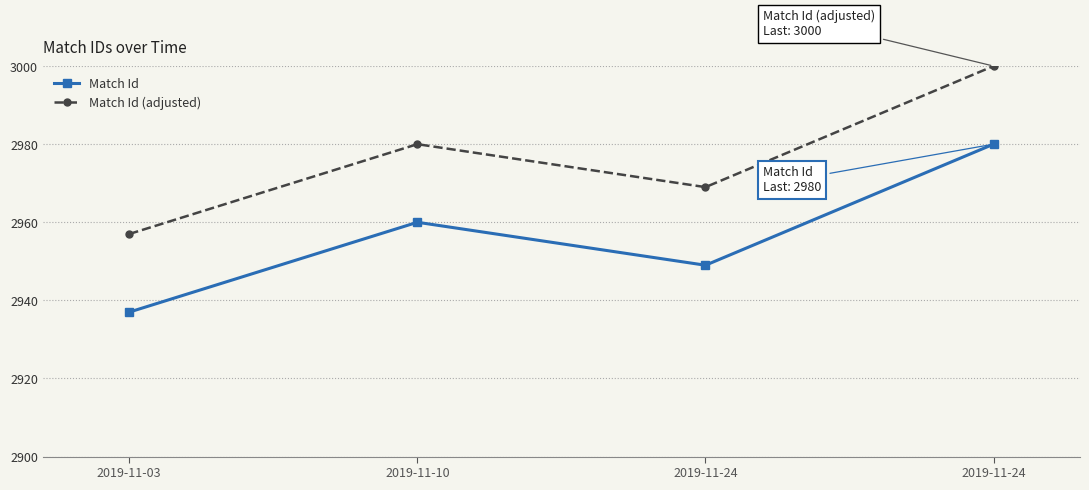

Count the number of categories in the chart.

4